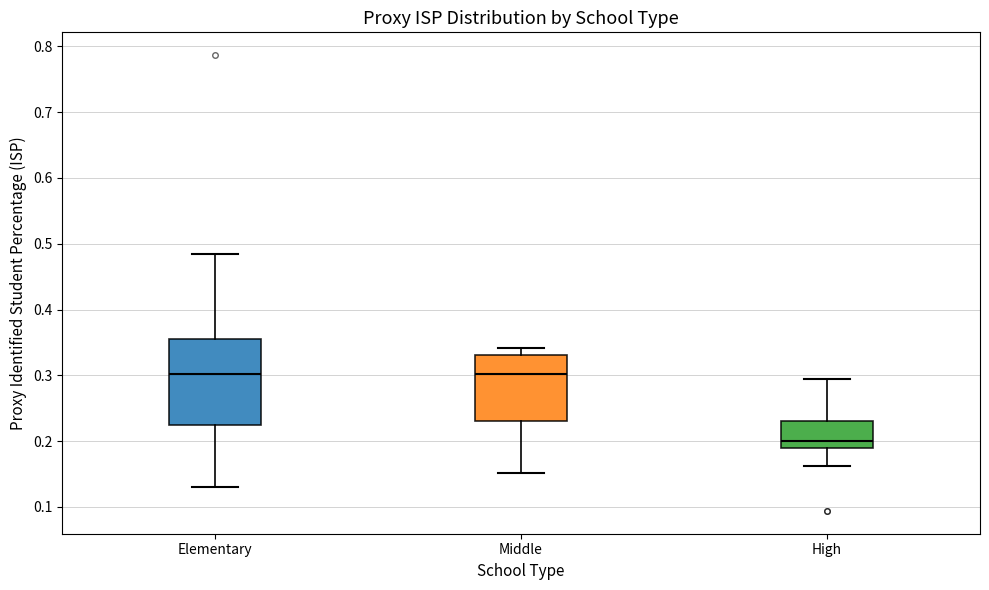

Reading left to right, read every box against the y-axis: the position of its median line, the range the box covers, and the ends of its whiskers. The values are not printed on the chart, so give them approximately, as read against the axis.

Elementary: median 0.30, box 0.22 to 0.35, whiskers 0.13 to 0.49
Middle: median 0.30, box 0.23 to 0.33, whiskers 0.15 to 0.34
High: median 0.20, box 0.19 to 0.23, whiskers 0.16 to 0.29